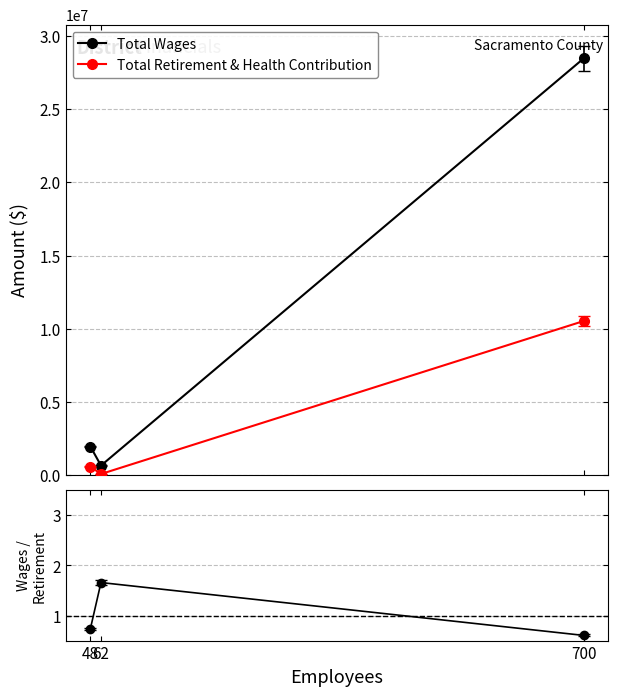

Reading right to left, extract all data points from this chart.

Total Wages: 700=28445327.0	62=664772.0	48=1964392.0
Total Retirement & Health Contribution: 700=10526495.0	62=89505.0	48=594759.0
Wages/Retirement (norm): 700=0.6	62=1.7	48=0.7